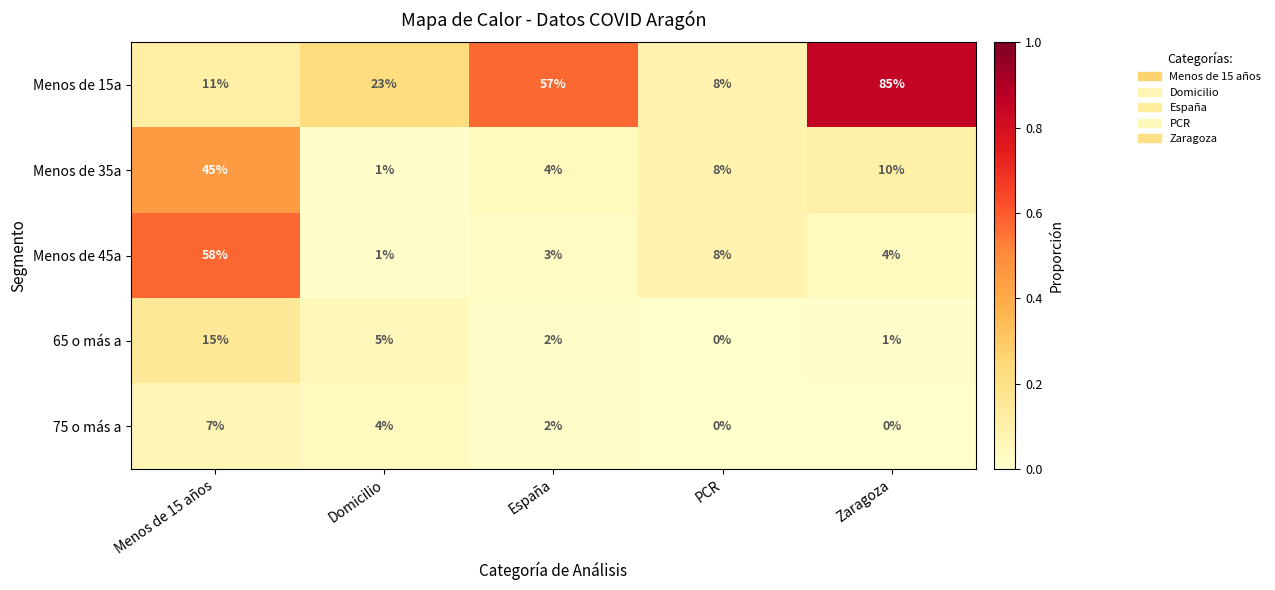

List the series in order of their peak value, highest first.

Menos de 15a, Menos de 45a, Menos de 35a, 65 o más a, 75 o más a